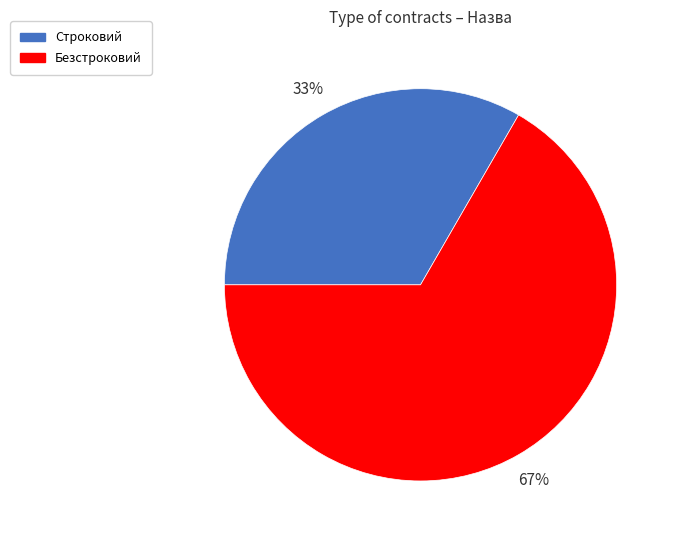

Between Строковий and Безстроковий, which is larger?

Безстроковий